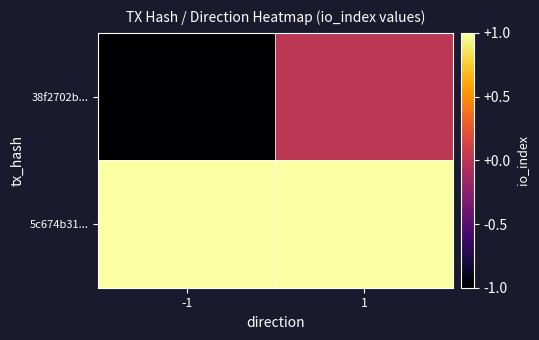

Reading left to right, what are all the values shown in this chart?

38f2702b...: -1=-1	1=0
5c674b31...: -1=1	1=1